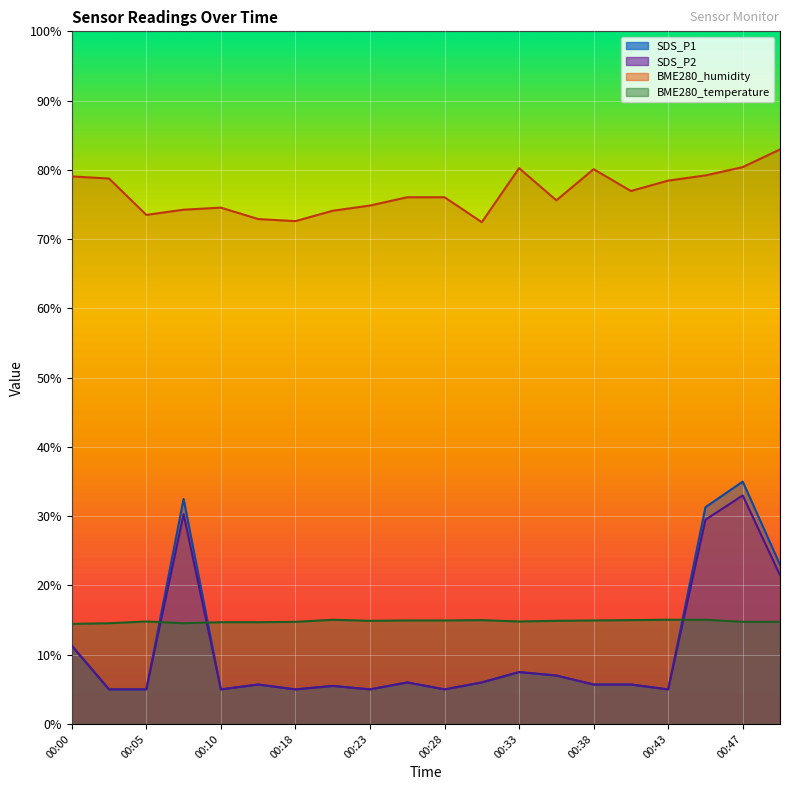

True or false: SDS_P1 has more than 2 points higher than both neighbors.

True